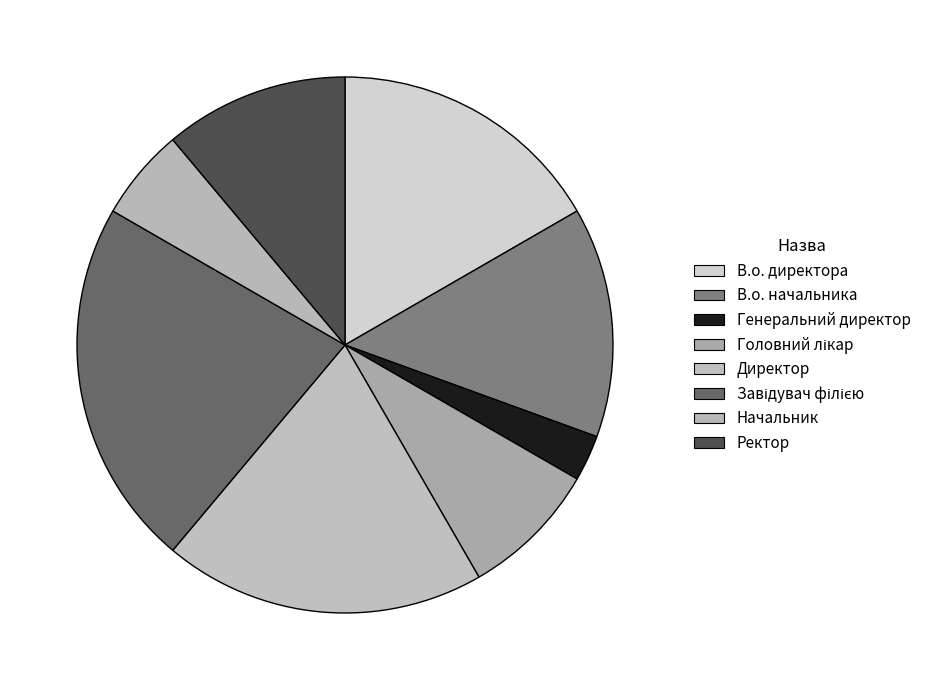

Count the number of slices in the pie.

8